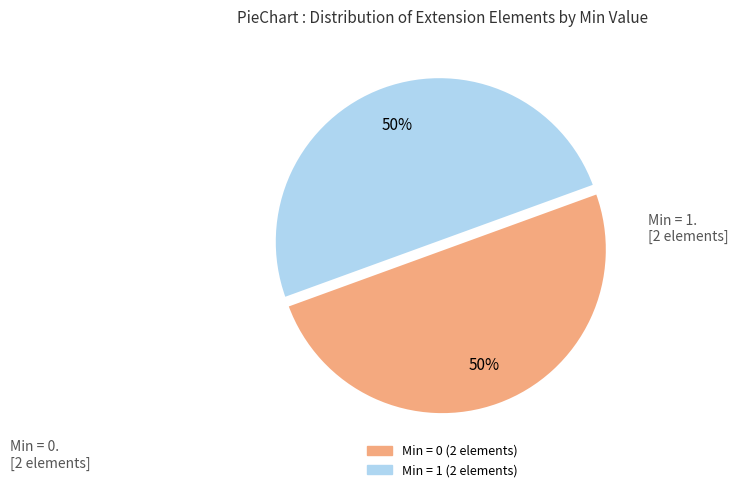

To the nearest percent, what is the average slice percentage?

50%